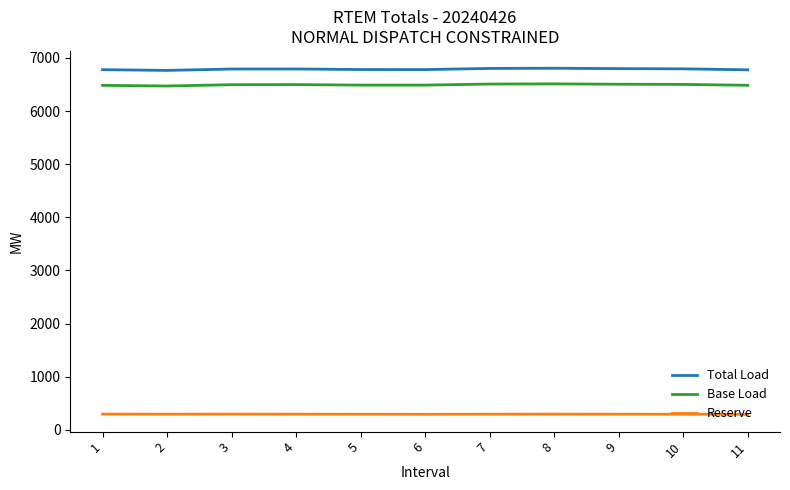

True or false: Reserve and Base Load intersect in this chart.

False